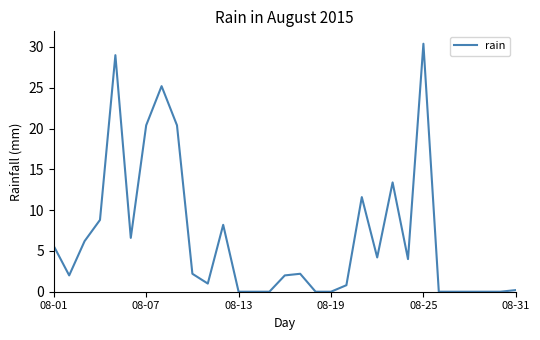

What is the greatest value displayed?

30.4